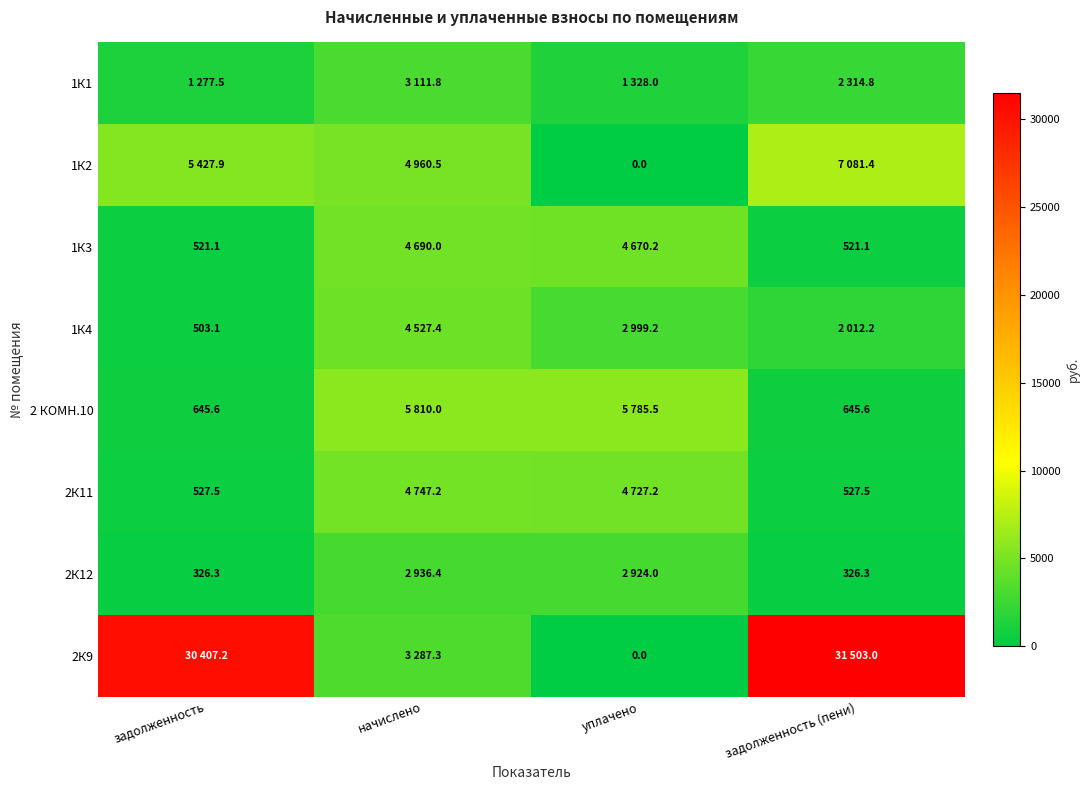

What is the sum of all 2К9 values?

65197.5